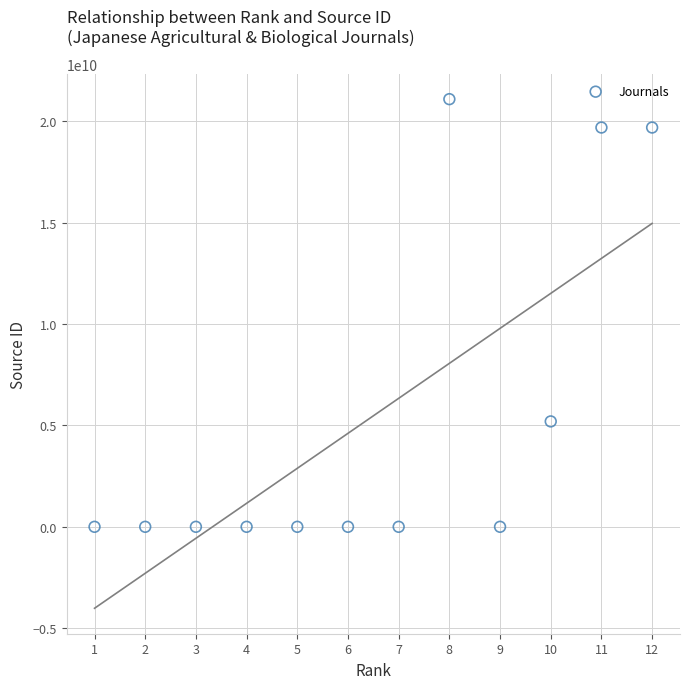

What is the average X value?

6